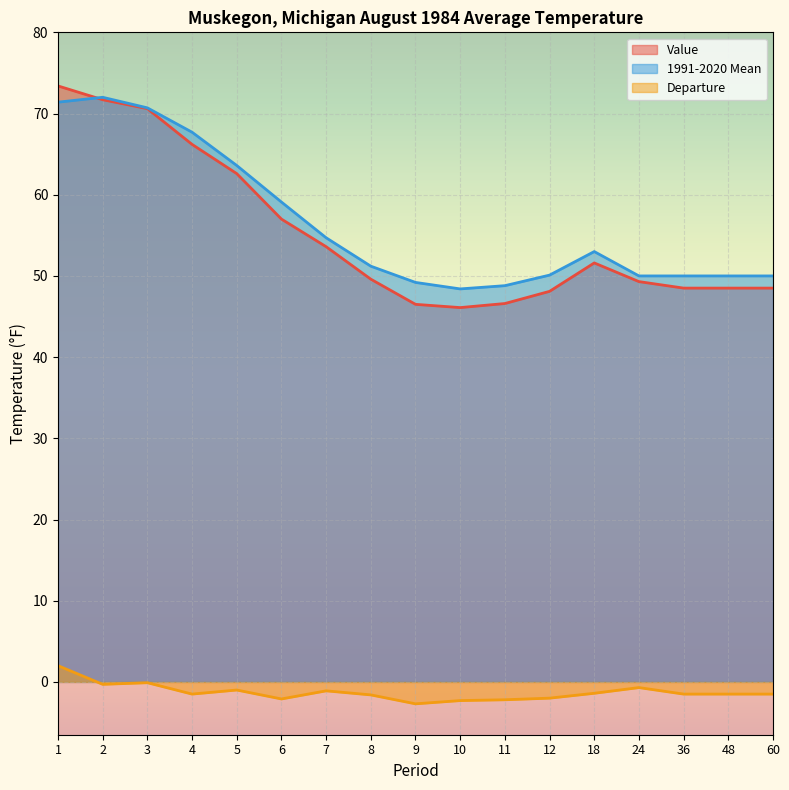

What is the difference between the maximum and minimum values in the 1991-2020 Mean series?

23.6